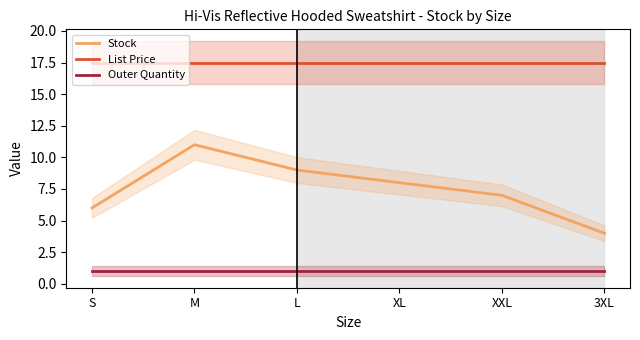

Which series has the largest range (max minus min)?

Stock